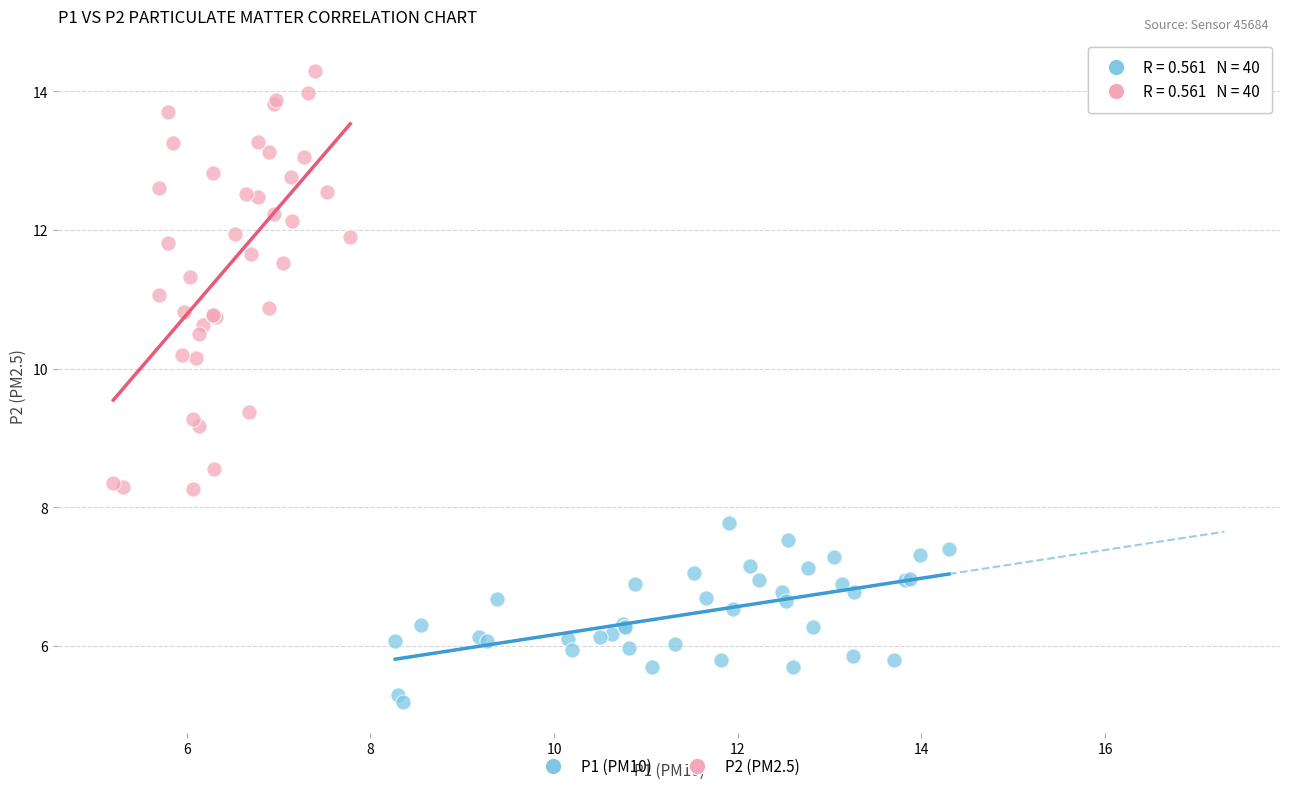

Which series contains the lowest Y value?

P1 (PM10)